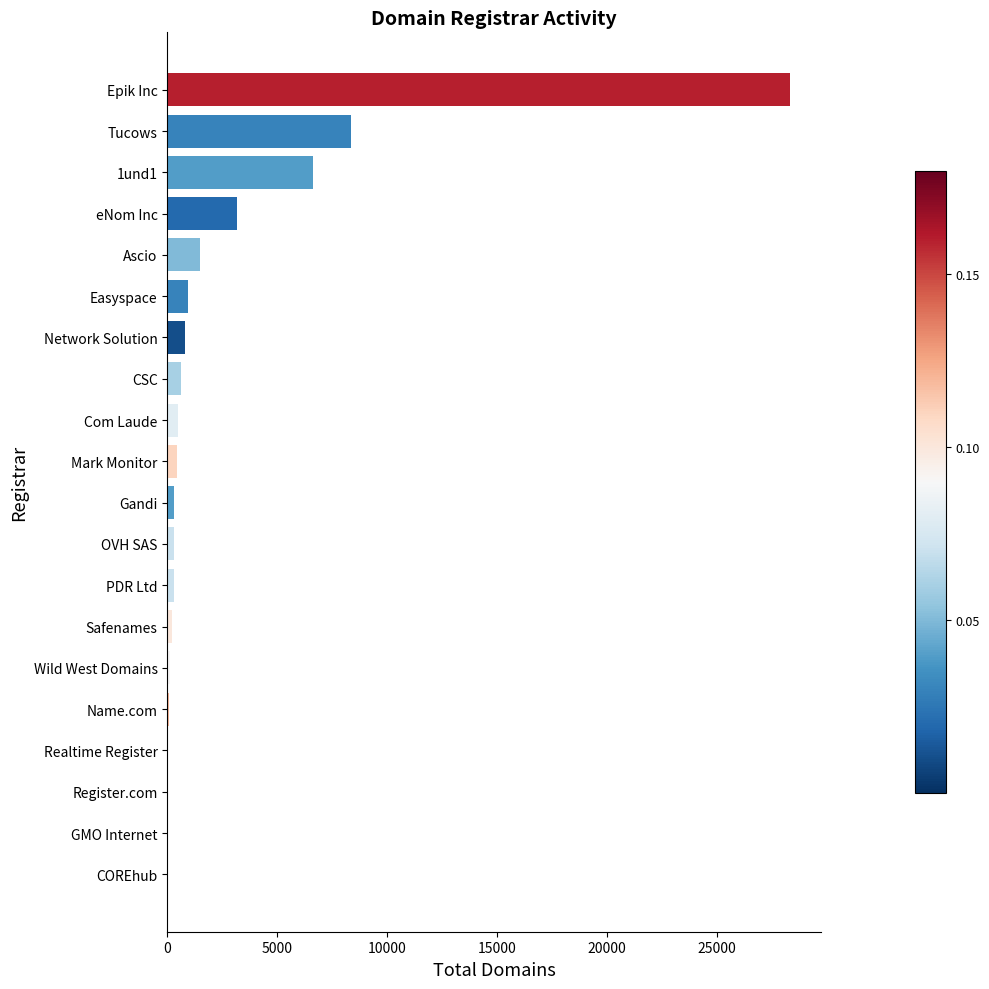

True or false: the data shows 28348 at Epik Inc.

True